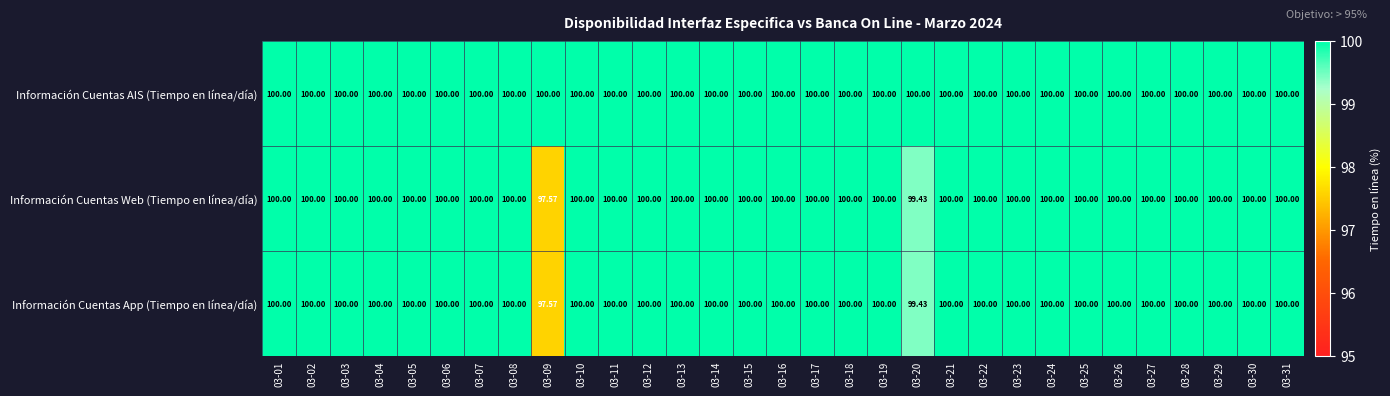

Reading right to left, transcribe all the data shown in this chart.

Información Cuentas AIS (Tiempo en línea/día): 03-31=100.0	03-30=100.0	03-29=100.0	03-28=100.0	03-27=100.0	03-26=100.0	03-25=100.0	03-24=100.0	03-23=100.0	03-22=100.0	03-21=100.0	03-20=100.0	03-19=100.0	03-18=100.0	03-17=100.0	03-16=100.0	03-15=100.0	03-14=100.0	03-13=100.0	03-12=100.0	03-11=100.0	03-10=100.0	03-09=100.0	03-08=100.0	03-07=100.0	03-06=100.0	03-05=100.0	03-04=100.0	03-03=100.0	03-02=100.0	03-01=100.0
Información Cuentas Web (Tiempo en línea/día): 03-31=100.0	03-30=100.0	03-29=100.0	03-28=100.0	03-27=100.0	03-26=100.0	03-25=100.0	03-24=100.0	03-23=100.0	03-22=100.0	03-21=100.0	03-20=99.4	03-19=100.0	03-18=100.0	03-17=100.0	03-16=100.0	03-15=100.0	03-14=100.0	03-13=100.0	03-12=100.0	03-11=100.0	03-10=100.0	03-09=97.6	03-08=100.0	03-07=100.0	03-06=100.0	03-05=100.0	03-04=100.0	03-03=100.0	03-02=100.0	03-01=100.0
Información Cuentas App (Tiempo en línea/día): 03-31=100.0	03-30=100.0	03-29=100.0	03-28=100.0	03-27=100.0	03-26=100.0	03-25=100.0	03-24=100.0	03-23=100.0	03-22=100.0	03-21=100.0	03-20=99.4	03-19=100.0	03-18=100.0	03-17=100.0	03-16=100.0	03-15=100.0	03-14=100.0	03-13=100.0	03-12=100.0	03-11=100.0	03-10=100.0	03-09=97.6	03-08=100.0	03-07=100.0	03-06=100.0	03-05=100.0	03-04=100.0	03-03=100.0	03-02=100.0	03-01=100.0